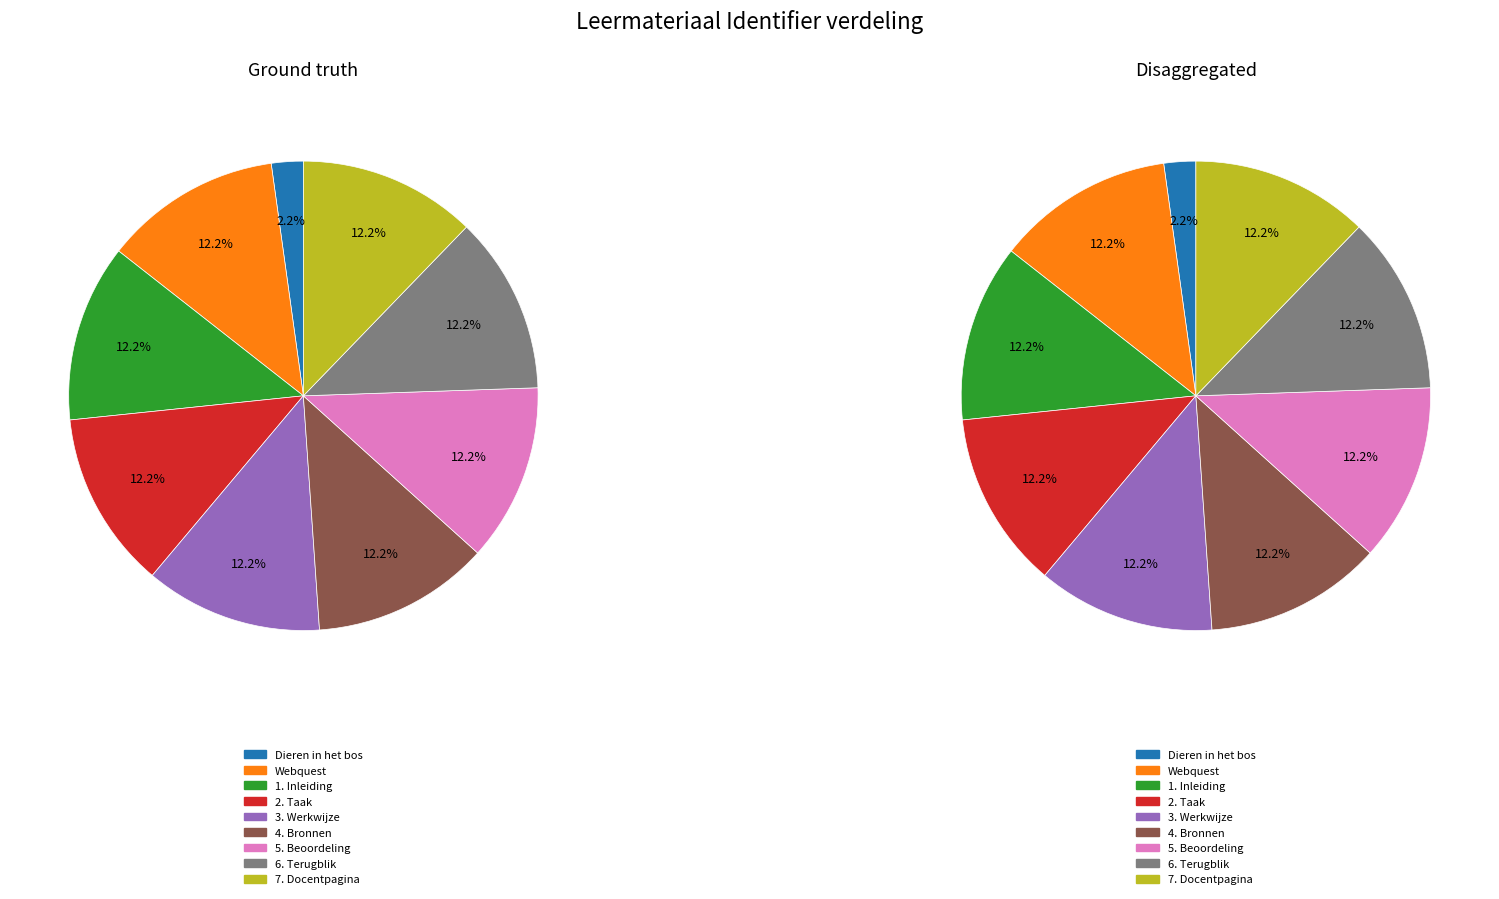

Approximately how many times larger is the value at 5. Beoordeling compared to 3. Werkwijze?

1.0